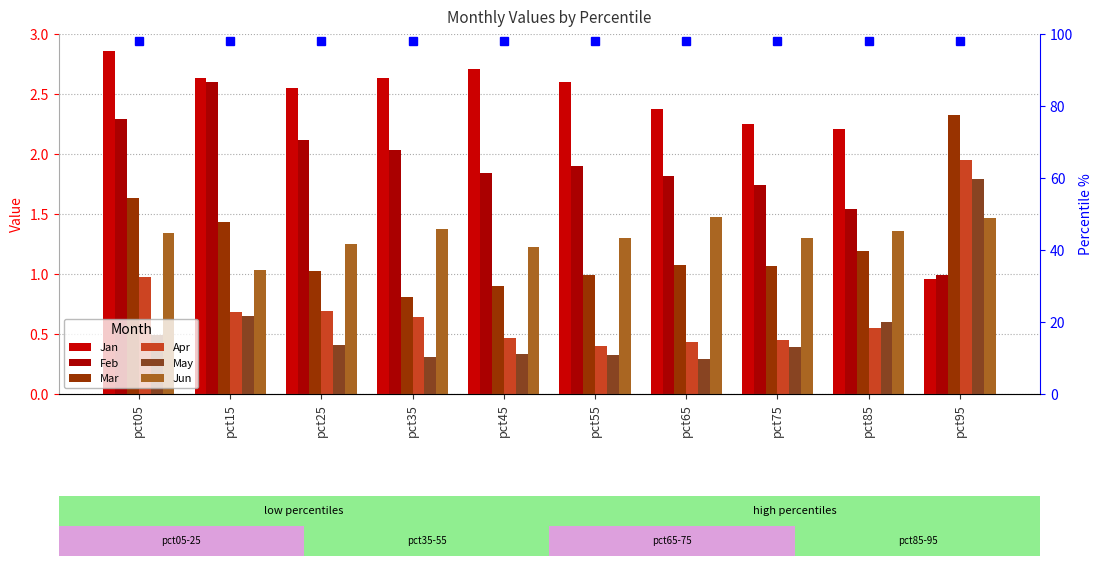

Reading left to right, extract all data points from this chart.

Jan: 2.9	2.6	2.6	2.6	2.7	2.6	2.4	2.2	2.2	1.0
Feb: 2.3	2.6	2.1	2.0	1.8	1.9	1.8	1.7	1.5	1.0
Mar: 1.6	1.4	1.0	0.8	0.9	1.0	1.1	1.1	1.2	2.3
Apr: 1.0	0.7	0.7	0.6	0.5	0.4	0.4	0.5	0.6	2.0
May: 0.5	0.7	0.4	0.3	0.3	0.3	0.3	0.4	0.6	1.8
Jun: 1.3	1.0	1.2	1.4	1.2	1.3	1.5	1.3	1.4	1.5